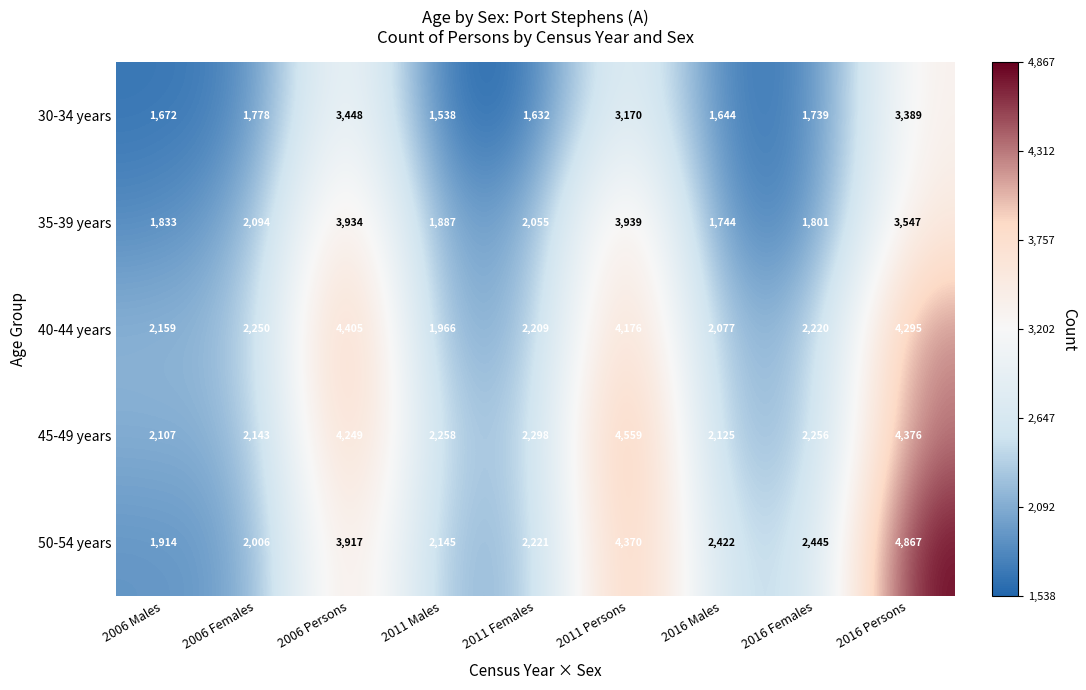

Rank the series at 2016 Females from highest to lowest value.

50-54 years, 45-49 years, 40-44 years, 35-39 years, 30-34 years